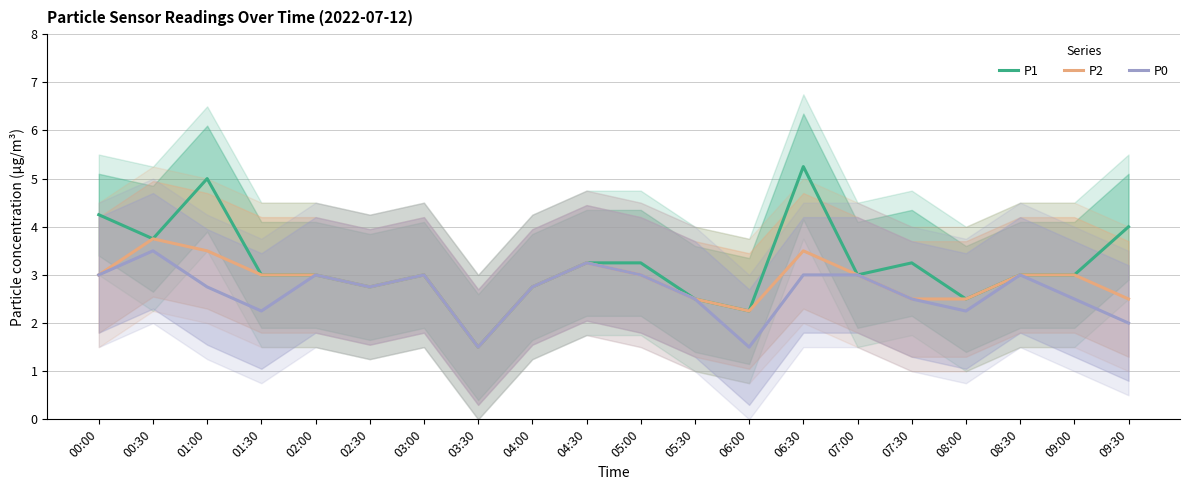

What is the label of the 13th point from the right?

03:30